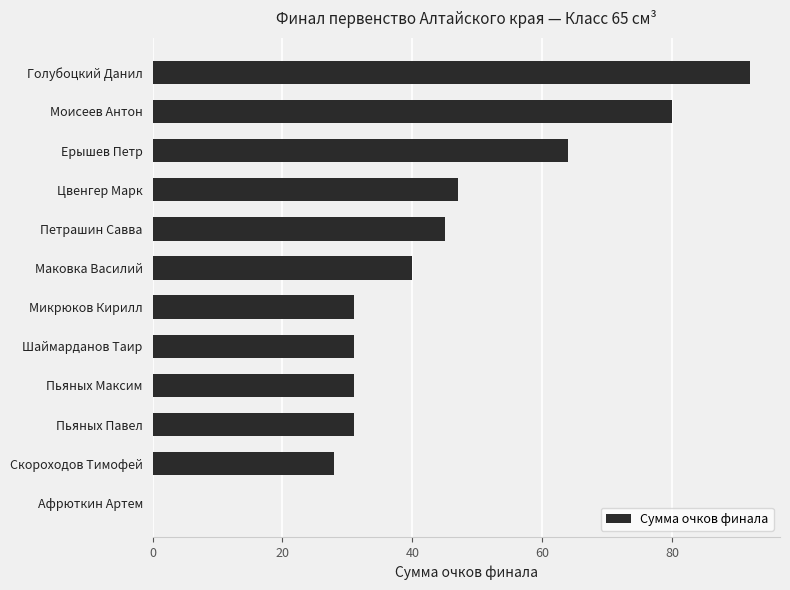

What is the average value?

43